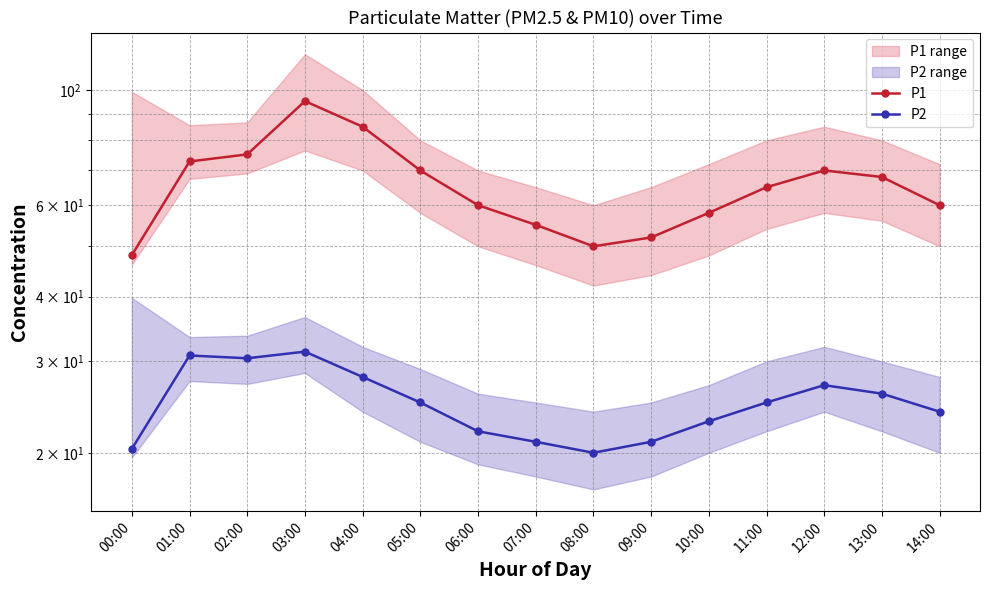

What is the label of the 14th point from the left?

13:00